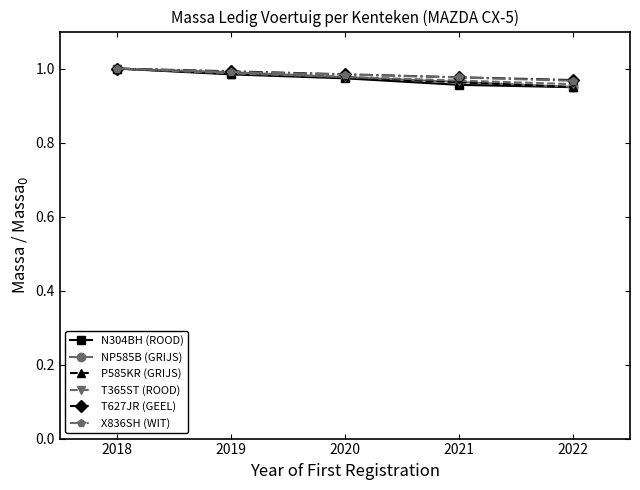

Is the value of T627JR (GEEL) at 2018 greater than the value of P585KR (GRIJS) at 2021?

Yes